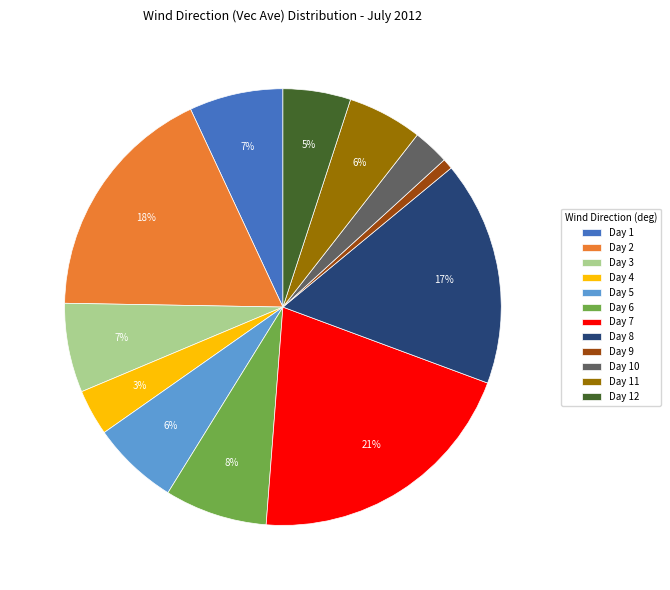

Which slice is the smallest?

Day 9